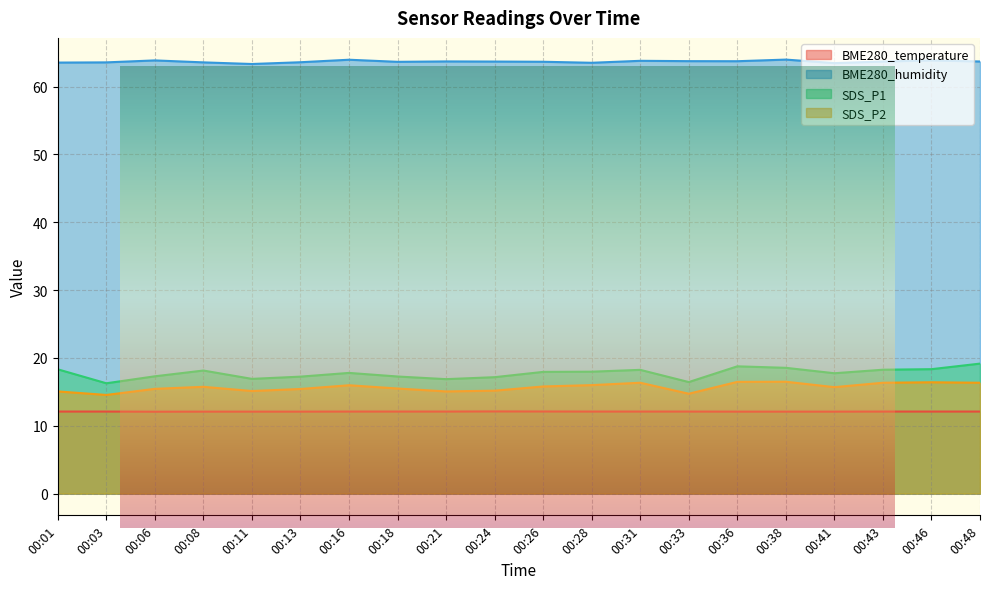

The value of SDS_P1 at 00:41 is 9.6. True or false?

False